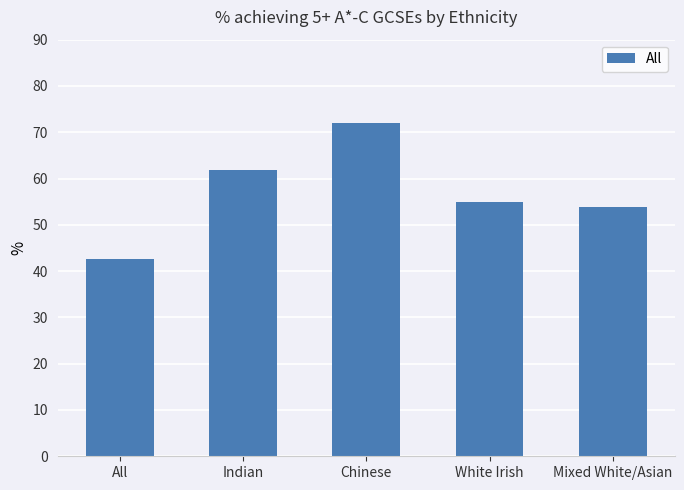

List the labels in order of value, smallest first.

All, Mixed White/Asian, White Irish, Indian, Chinese